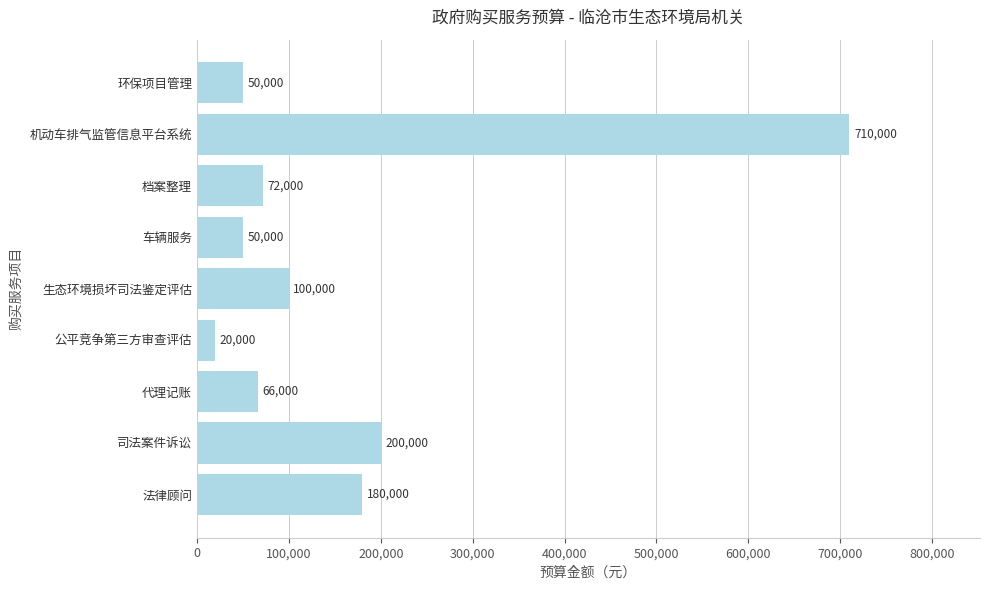

Approximately how many times larger is the value at 机动车排气监管信息平台系统 compared to 法律顾问?

3.9